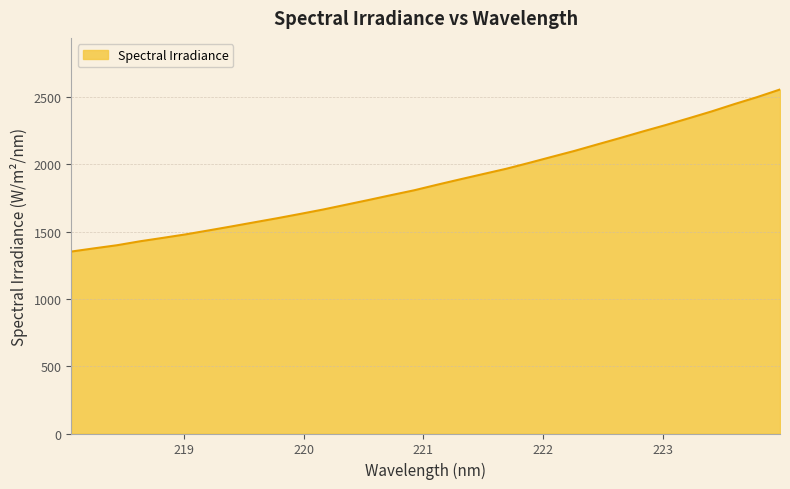

How many lines are shown in the chart?

1